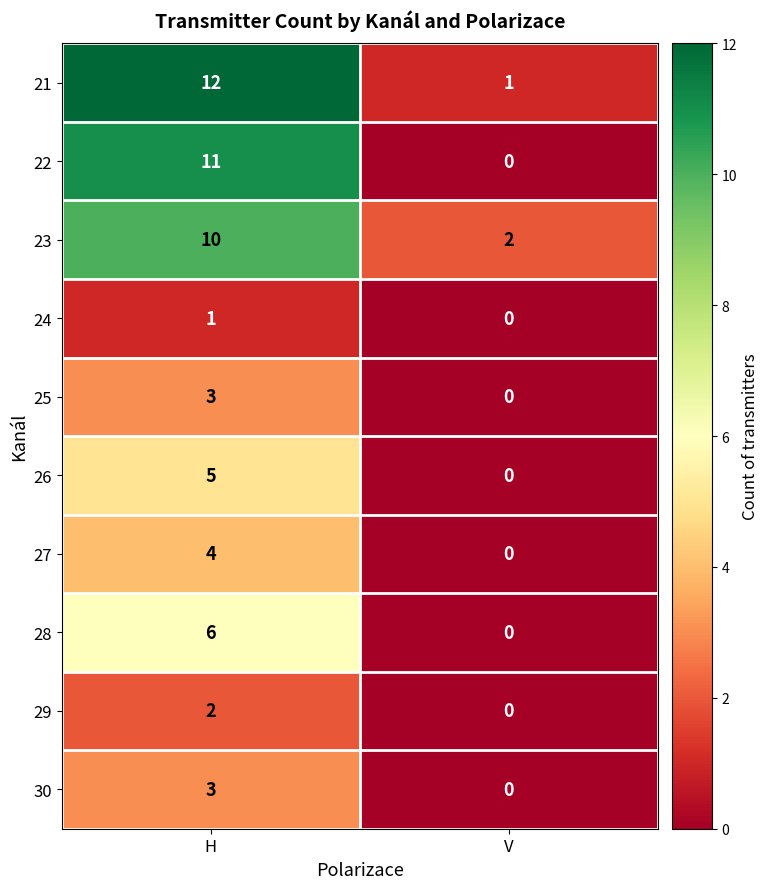

What is the difference between the highest and lowest values at H?

11